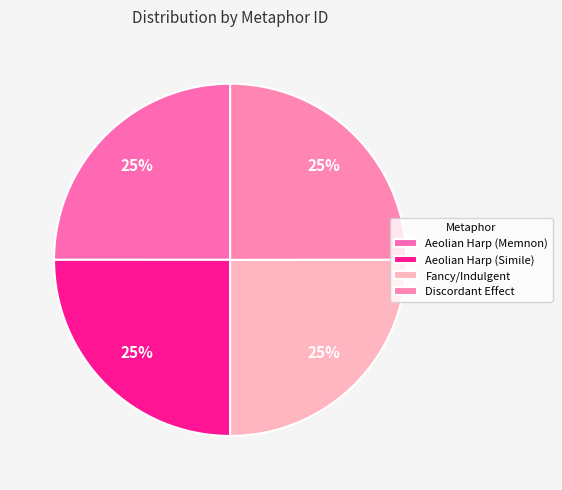

Does Discordant Effect represent more than half of the total?

No